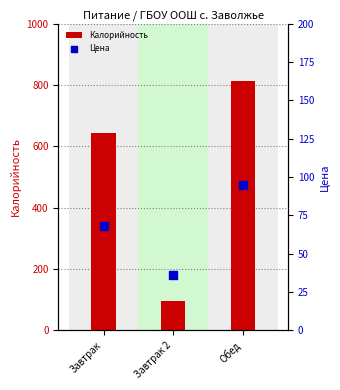

Which series has the largest total across all categories?

Калорийность